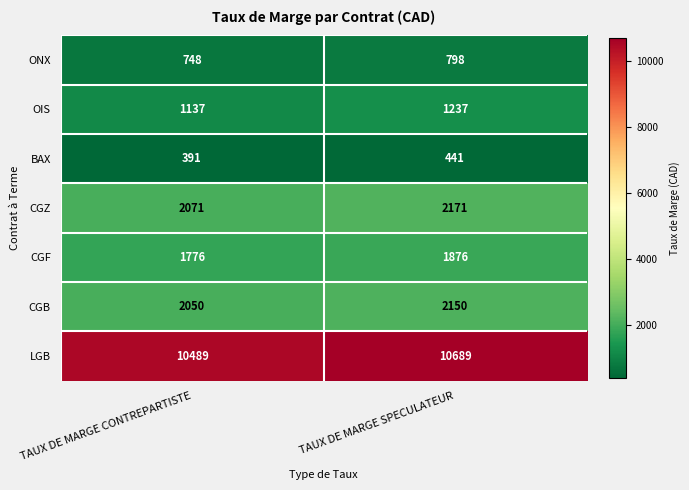

The CGF series shows 3064 at TAUX DE MARGE CONTREPARTISTE. True or false?

False